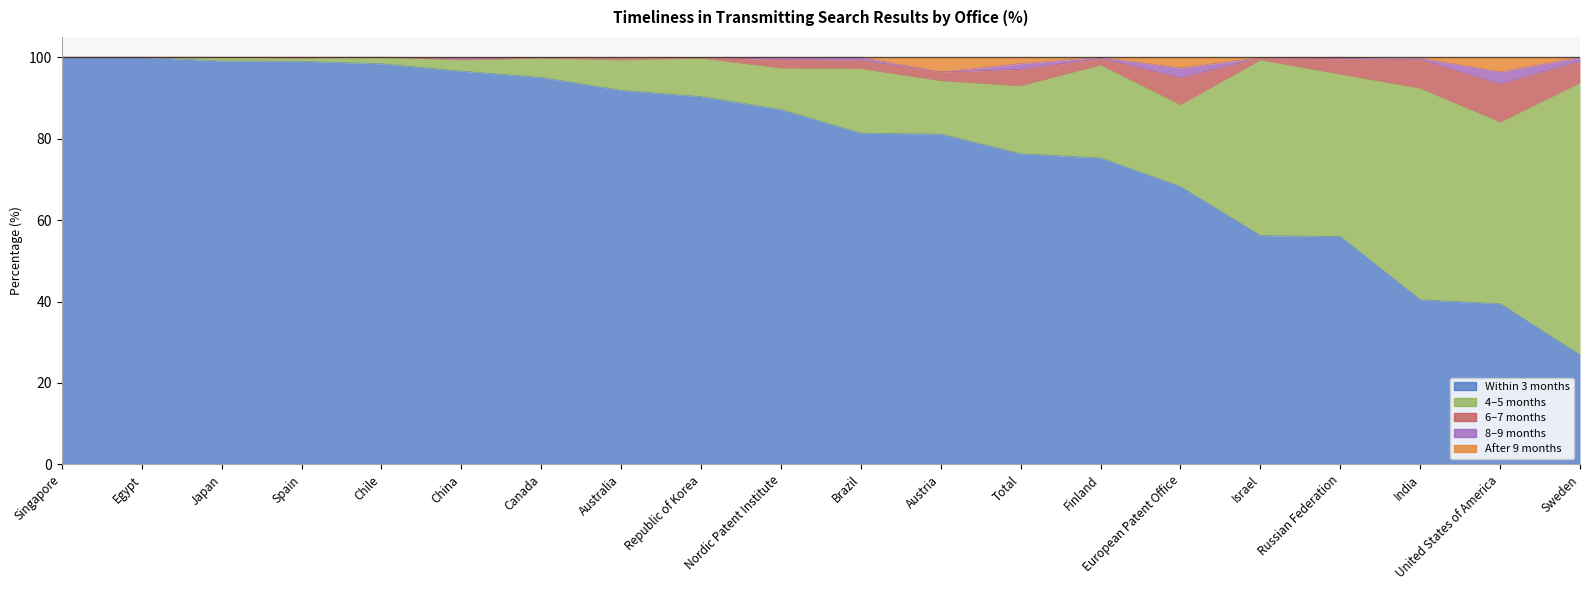

How many lines are shown in the chart?

5